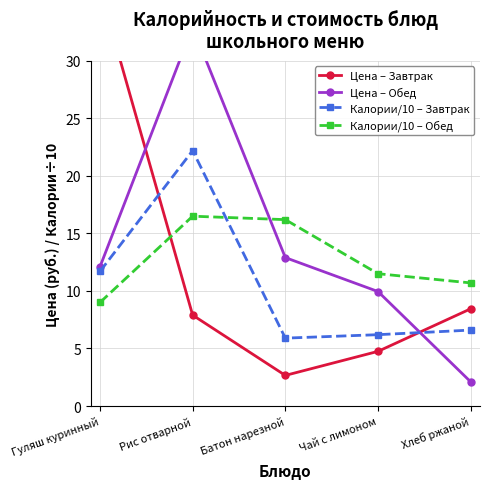

Where does the Цена – Завтрак series first go above 7?

Гуляш куринный